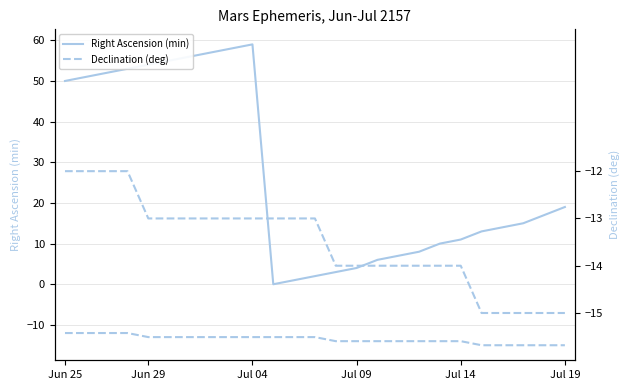

Count the number of data series in this chart.

2